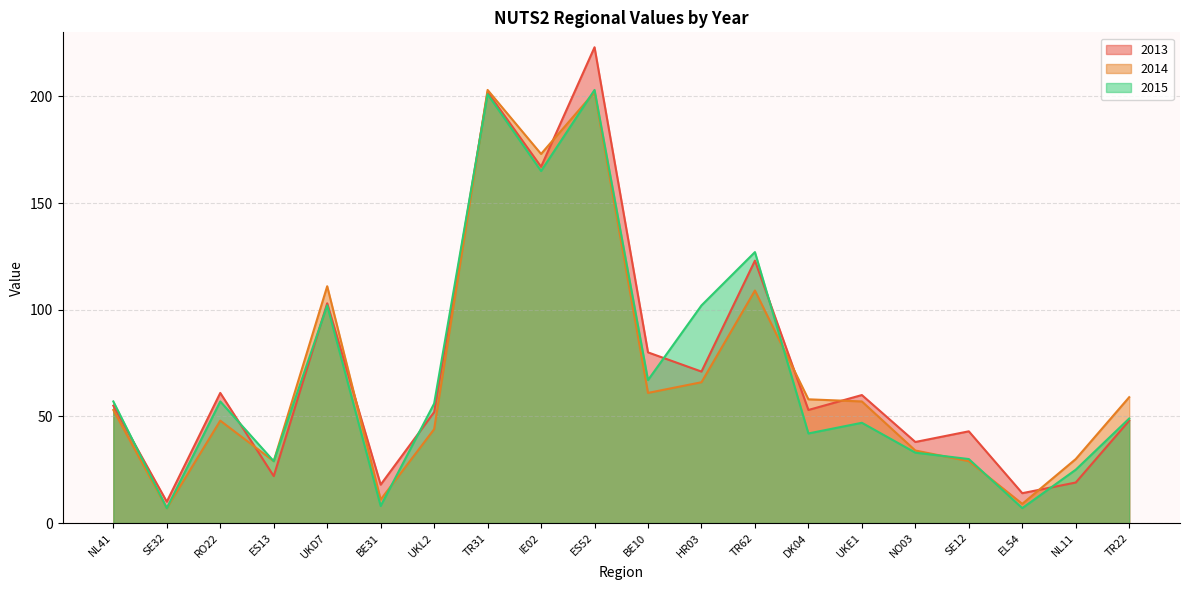

Between ES52 and TR22, which series saw the biggest shift?

2013